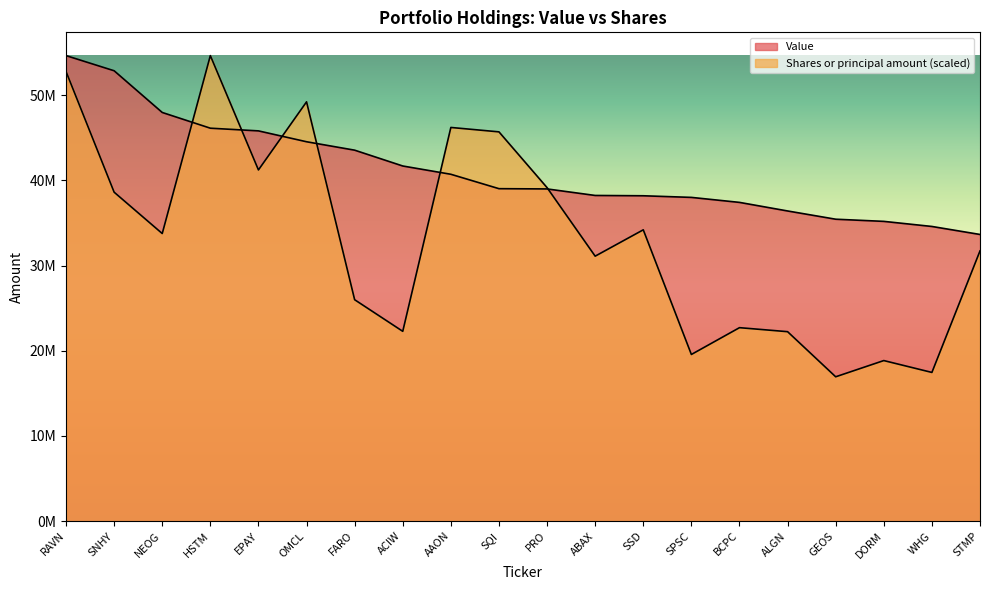

At how many categories does at least one series exceed 40766472?

10